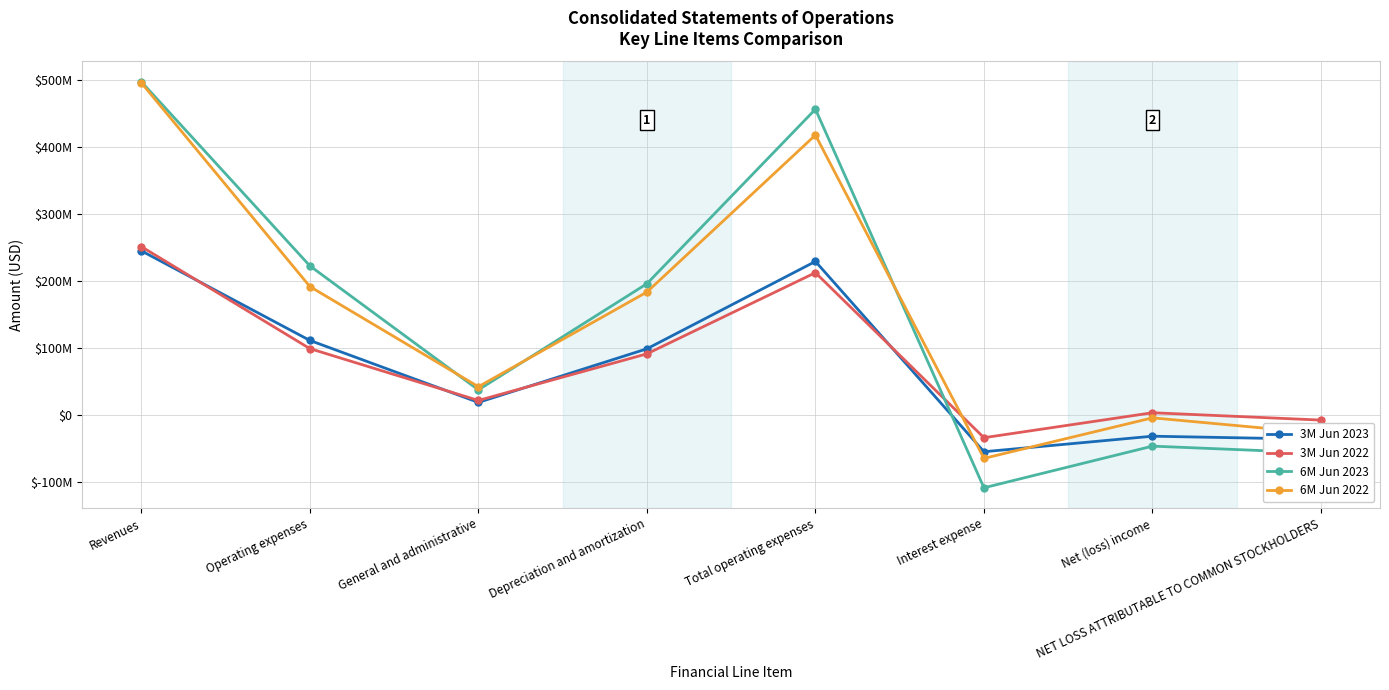

Is this an area chart (filled region under the line)?

No